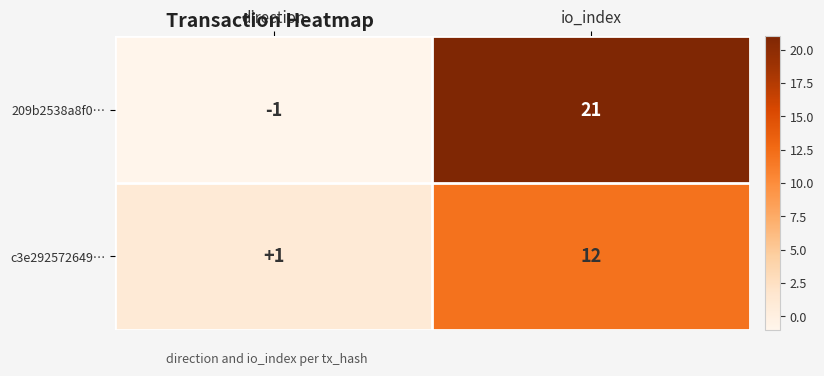

Which label corresponds to the largest value in the chart?

io_index